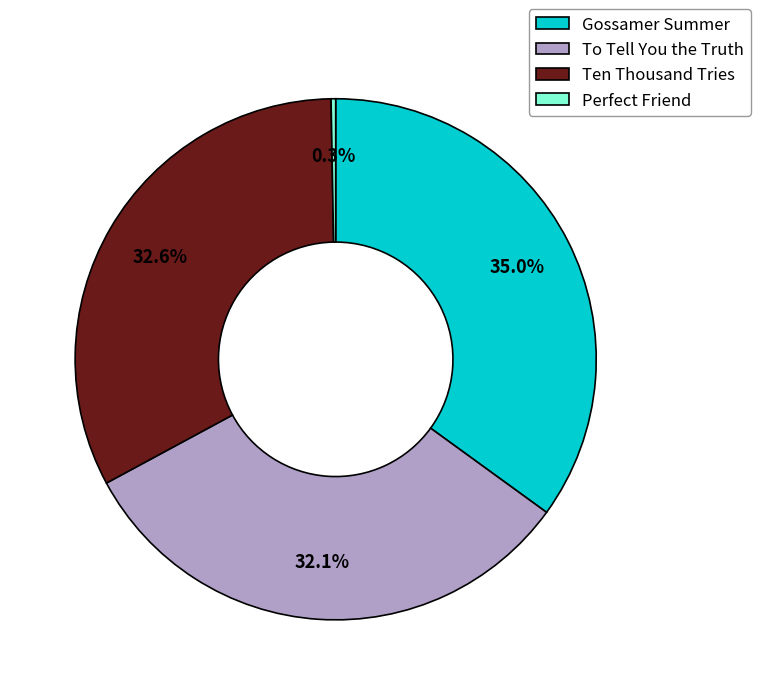

True or false: Gossamer Summer accounts for 35% of the total.

True